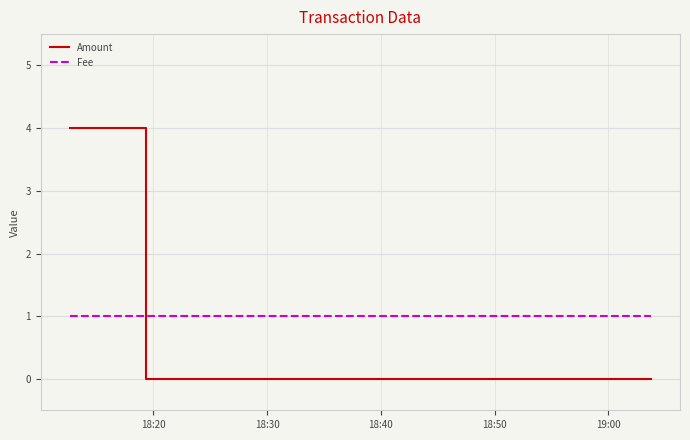

What is the highest value of the Amount series?

4